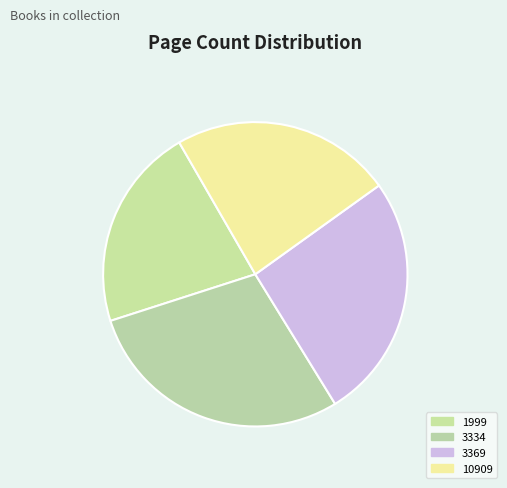

How many segments does this pie chart have?

4